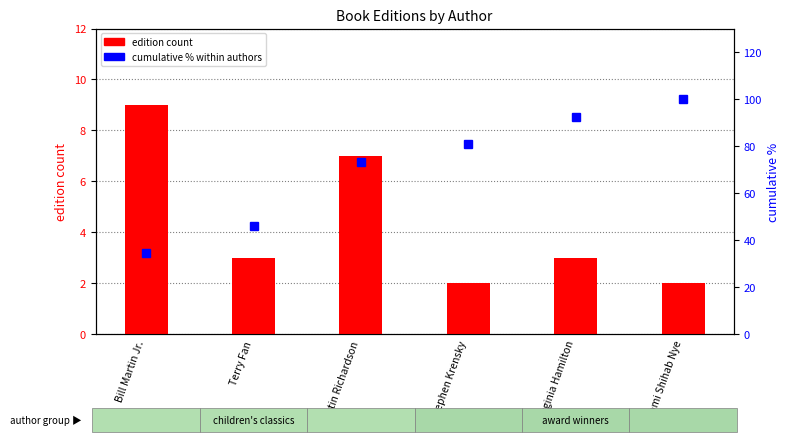

Where is cumulative % nearest to the value 67?

Justin Richardson